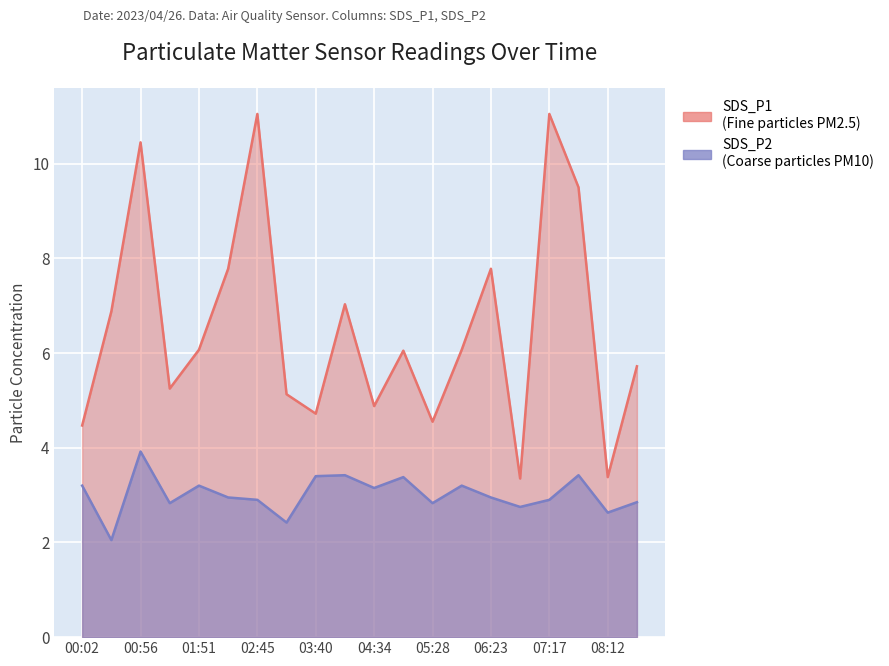

Reading left to right, what are all the values shown in this chart?

SDS_P1: 4.5	6.9	10.4	5.2	6.1	7.8	11.1	5.1	4.7	7.0	4.9	6.0	4.5	6.1	7.8	3.4	11.1	9.5	3.4	5.7
SDS_P2: 3.2	2.0	3.9	2.8	3.2	3.0	2.9	2.4	3.4	3.4	3.1	3.4	2.8	3.2	3.0	2.8	2.9	3.4	2.6	2.9